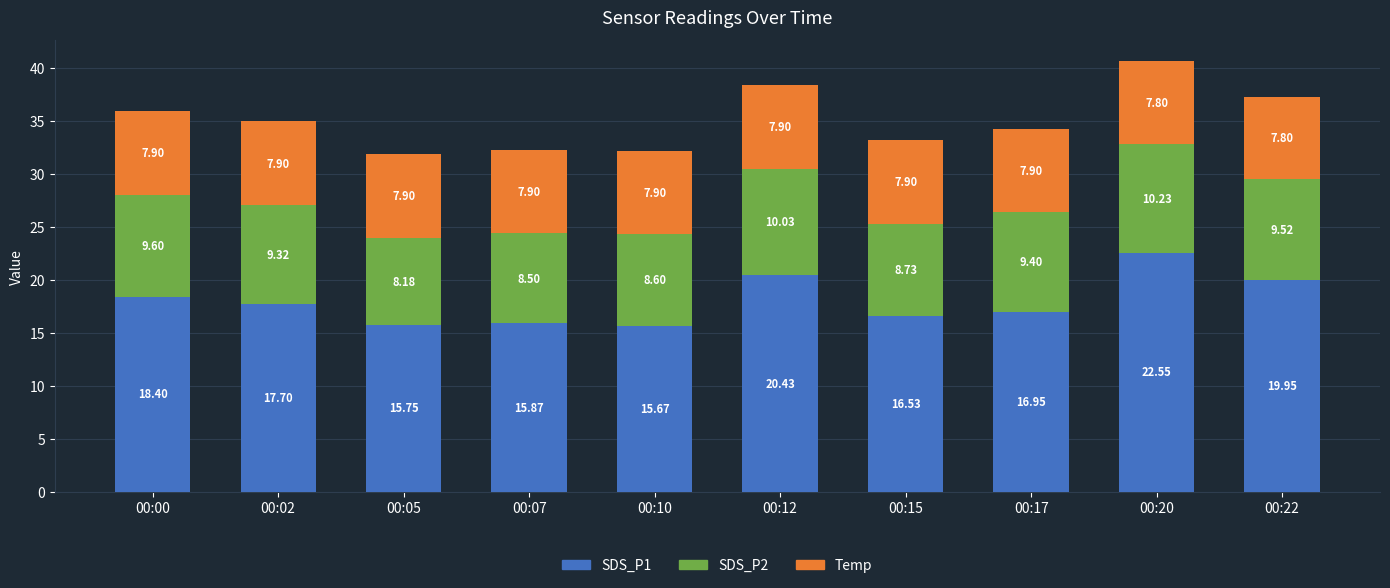

What is the total value across all series at 00:15?

33.2